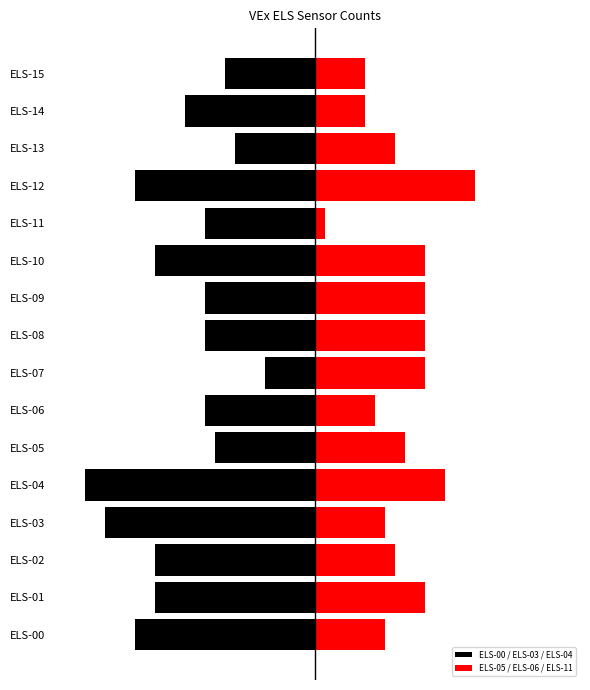

Is it true that ELS-05 / ELS-06 / ELS-11 equals 7 at ELS-00?

True